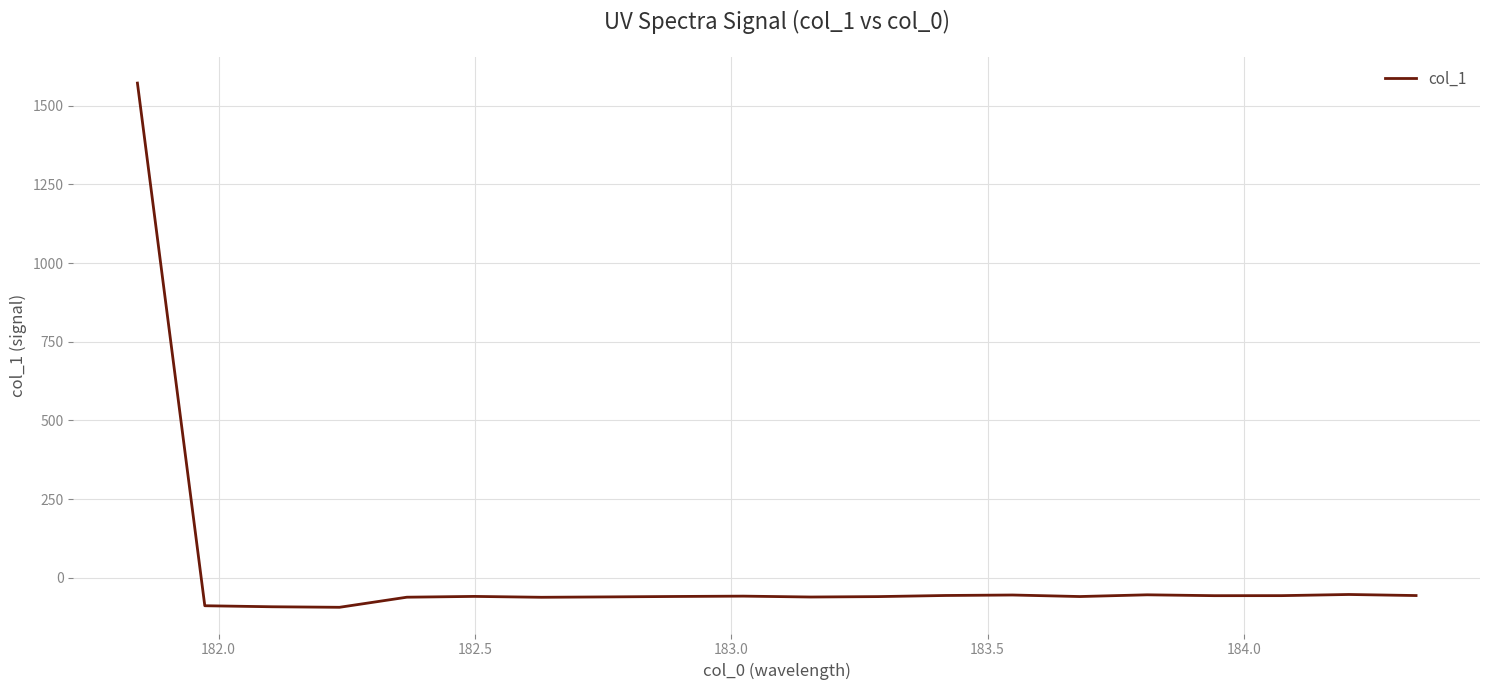

What is the smallest value displayed?

-93.9